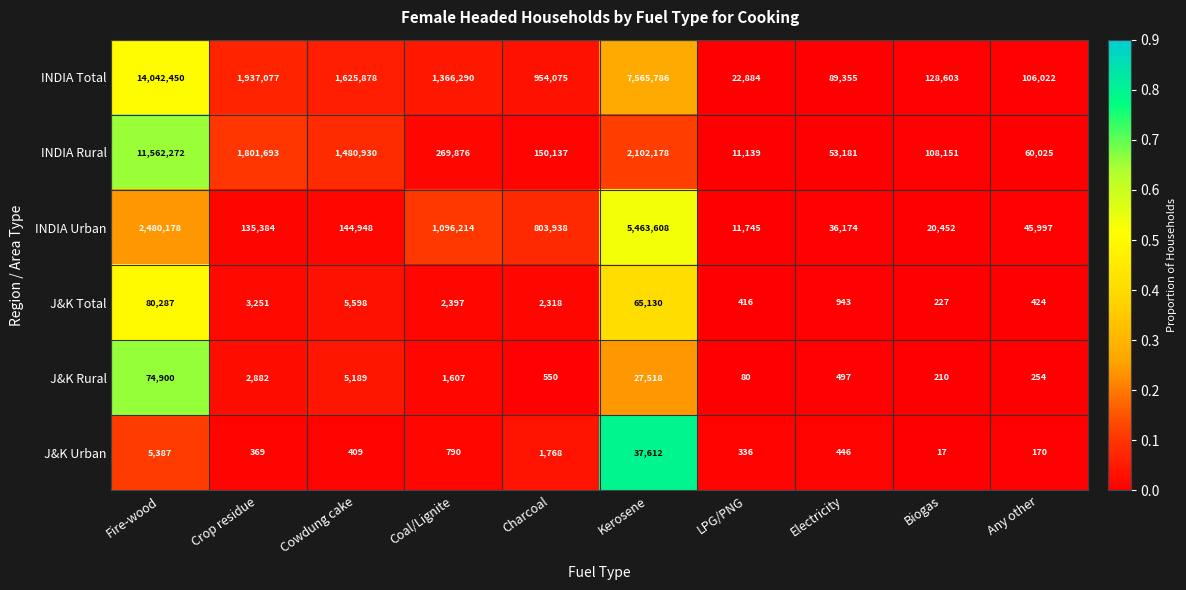

Which label corresponds to the largest value in the chart?

Fire-wood